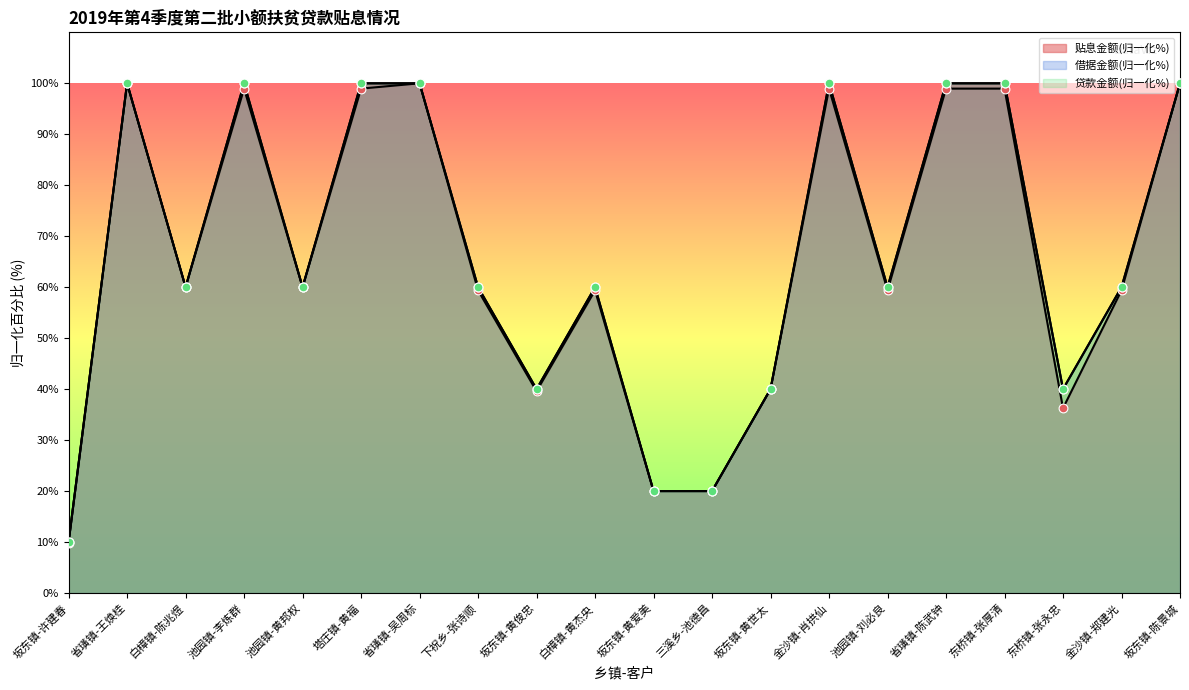

What are all the series names shown in the legend?

贴息金额, 借据金额, 贷款金额